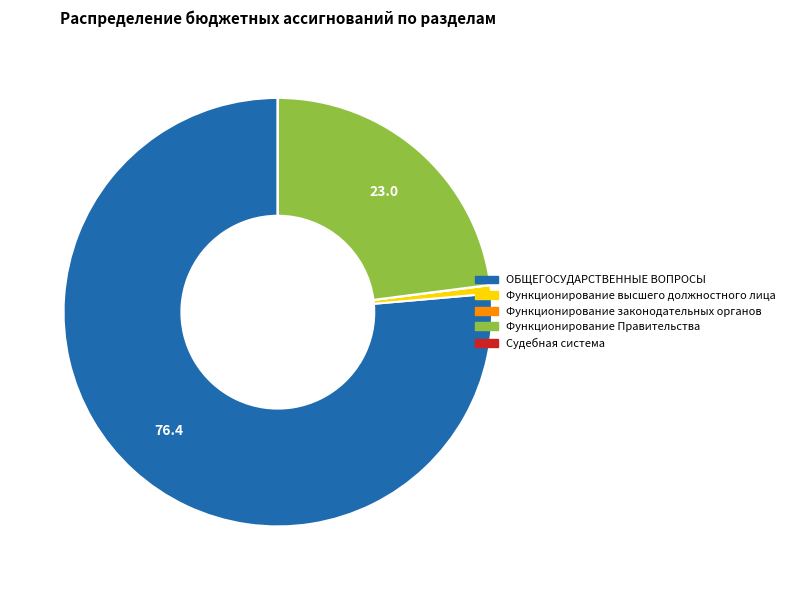

Does any single category account for the majority?

Yes